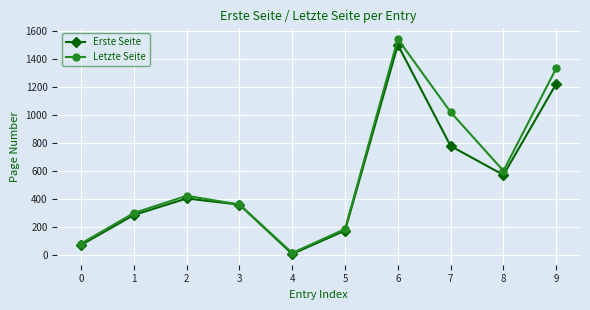

True or false: Letzte Seite has more than 1 points higher than both neighbors.

True